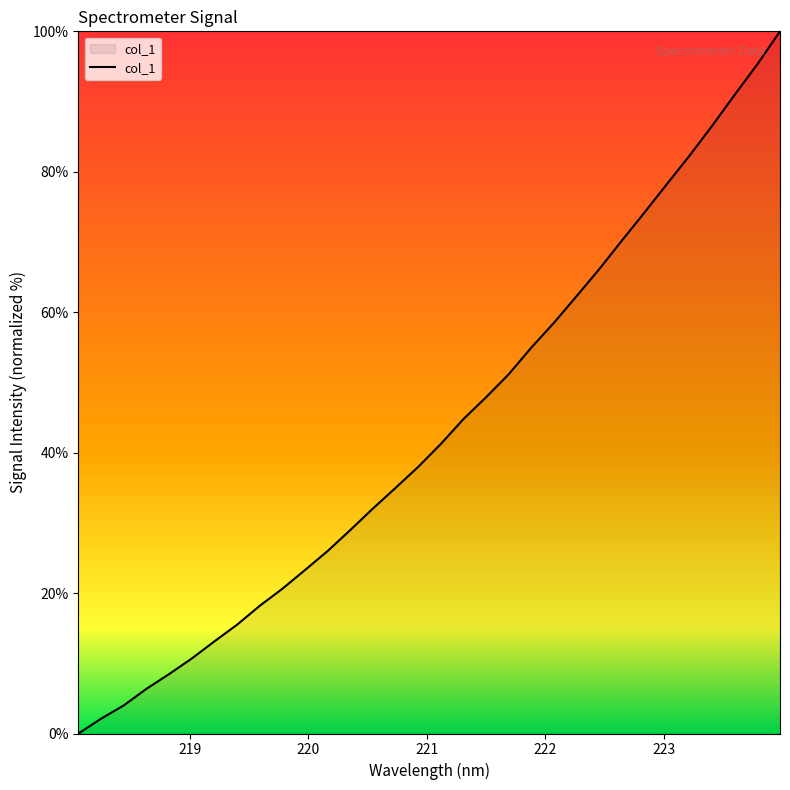

What is the greatest value displayed?

100.0